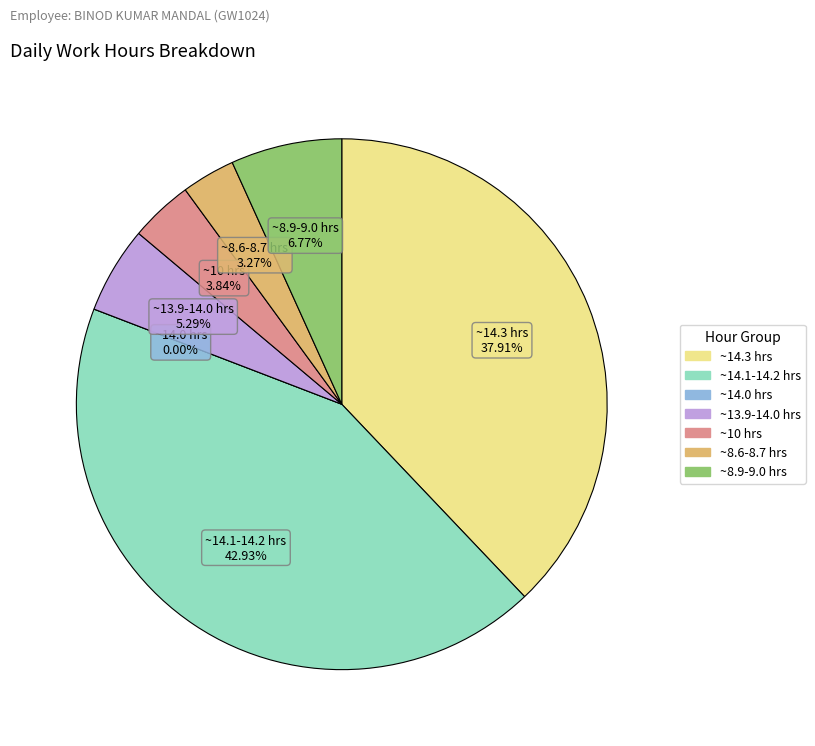

Is it true that Tue (12/6) is 20% of the pie?

False